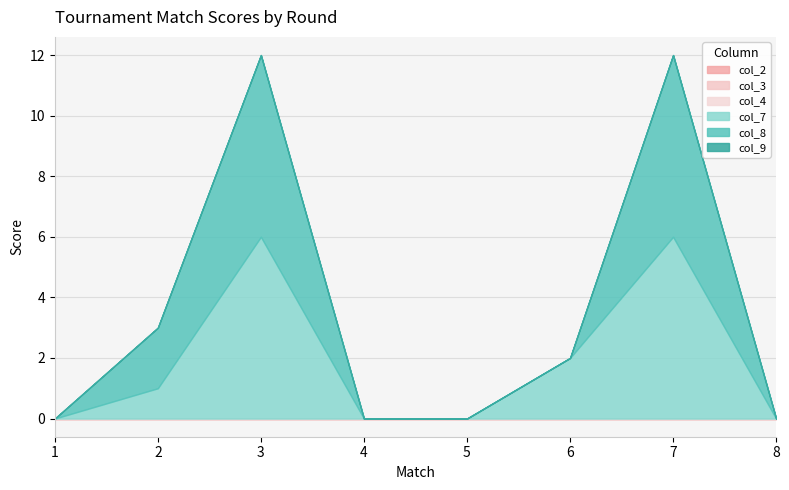

What is the spread (max minus min) of values at 7?

6